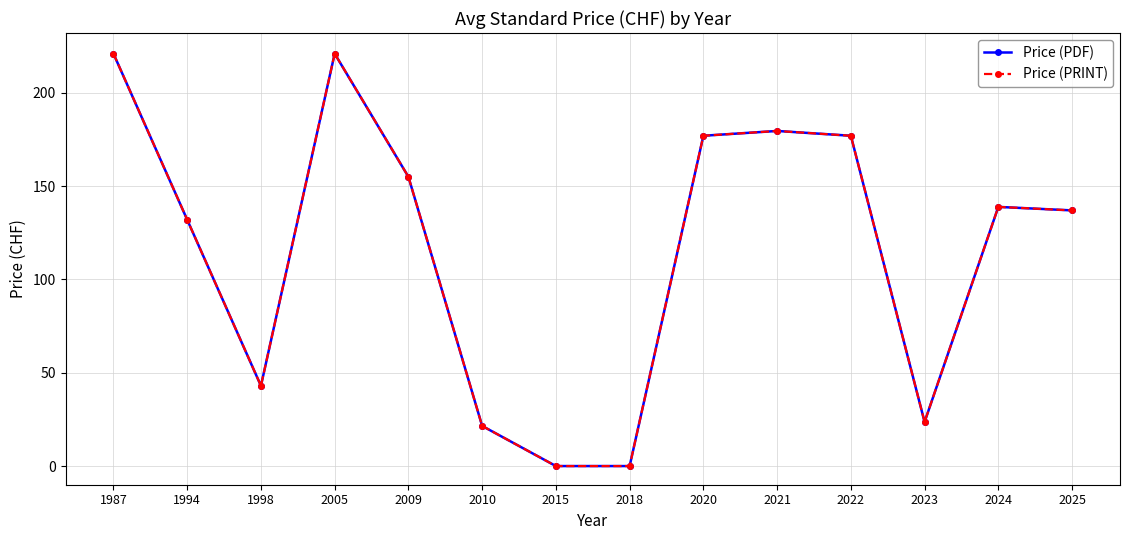

Between 2025 and 2024, which is larger?

2024